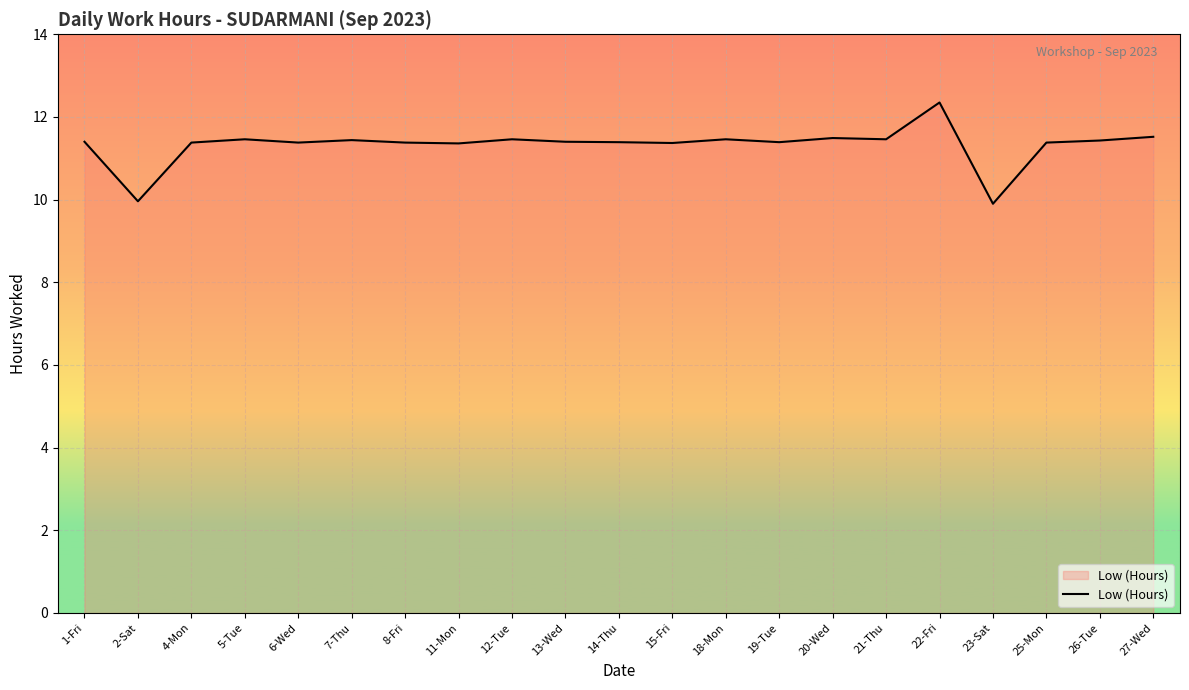

Is it true that the value at 2-Sat is 10.0?

True